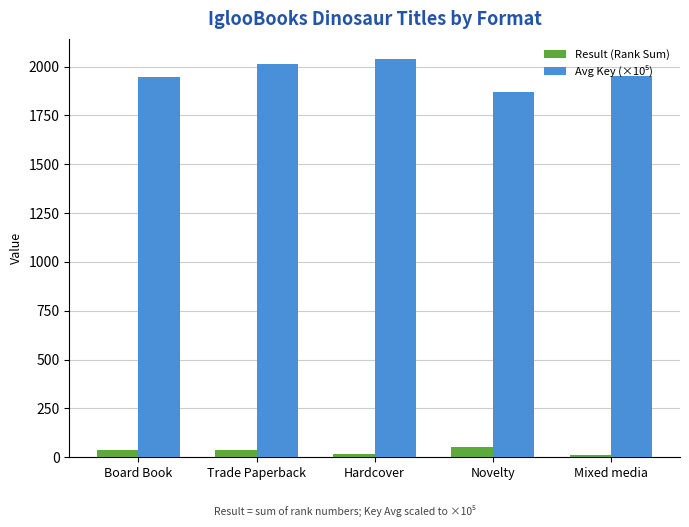

At how many categories does at least one series exceed 420?

5